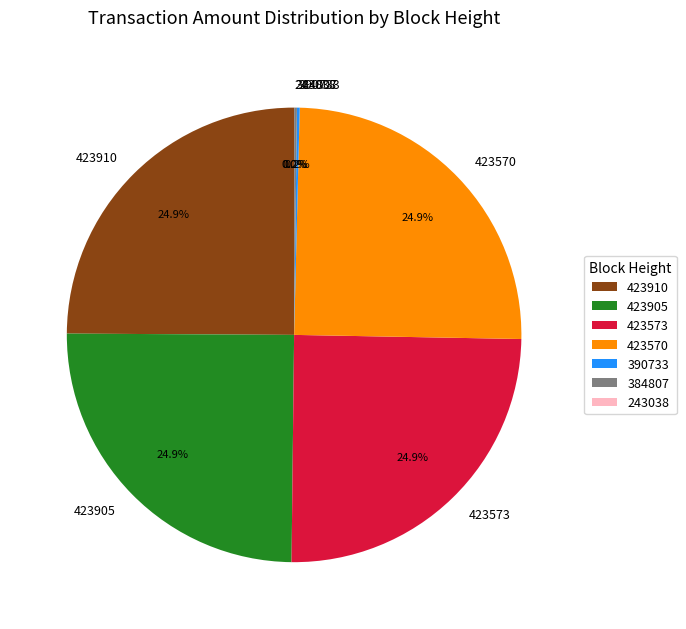

Is there any slice that represents more than half of the pie?

No